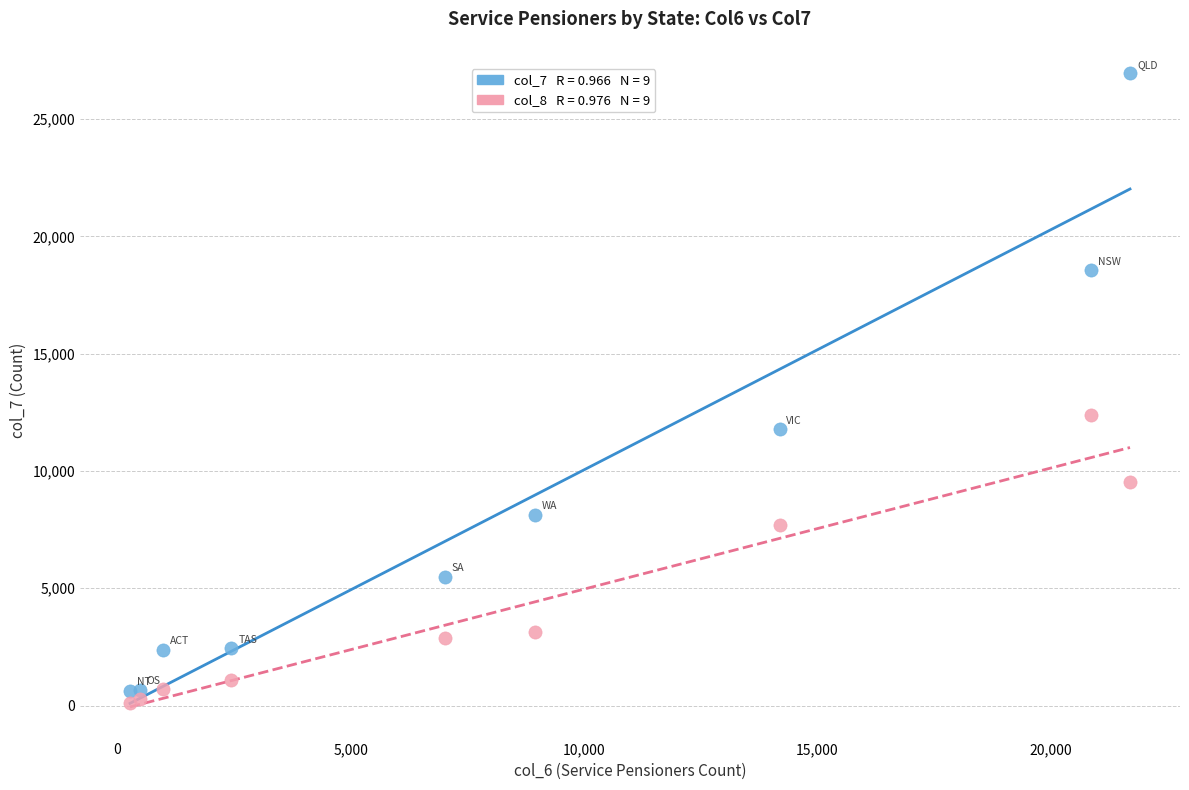

Across all series, what Y value is closest to 13533?

12399